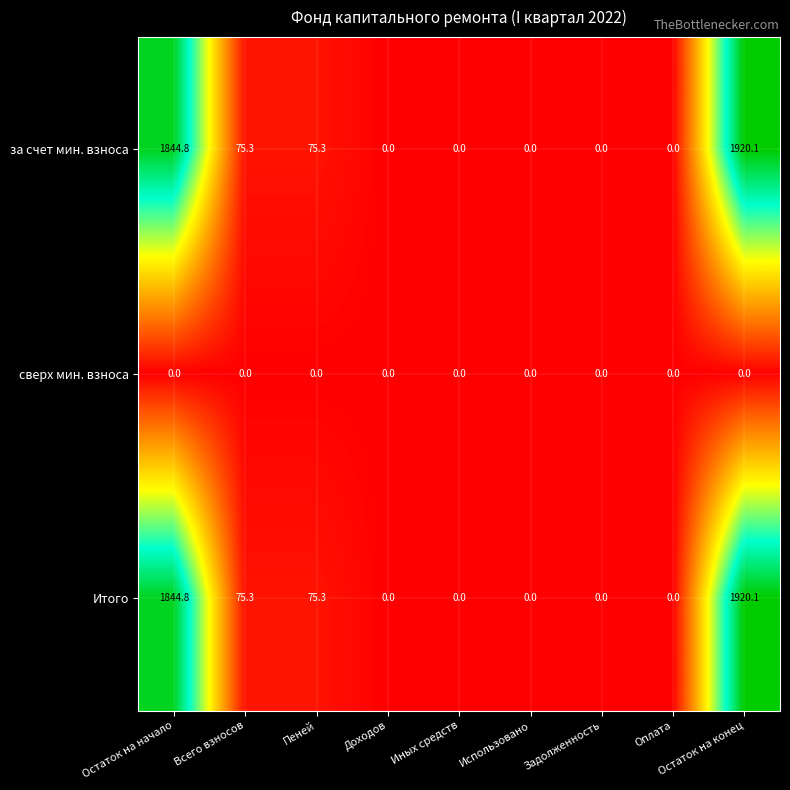

What is the total value across all series at Пеней?

150.6